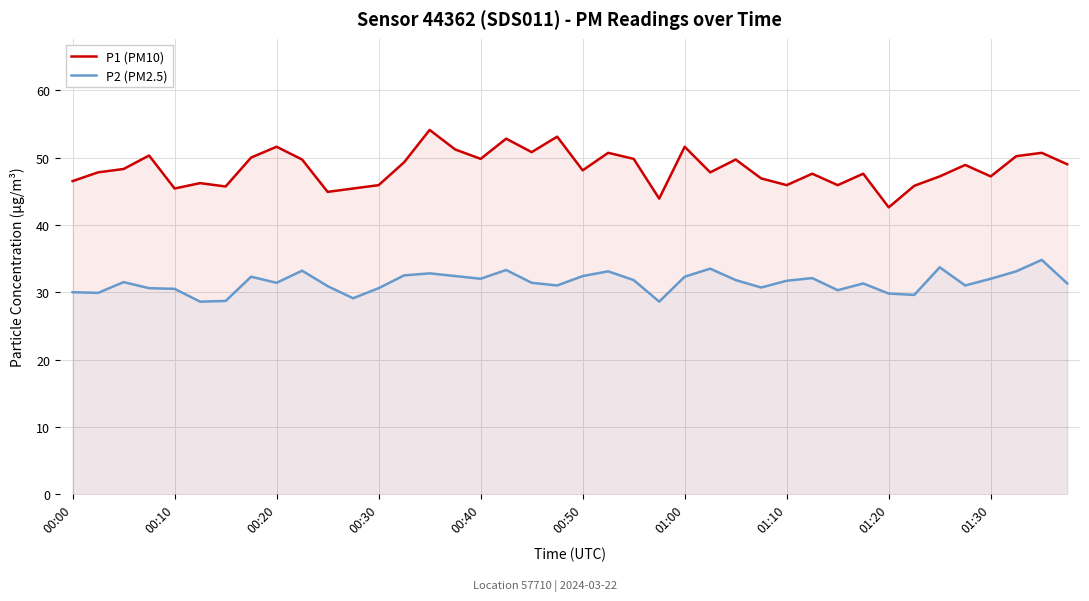

What position from the right is 23?

17